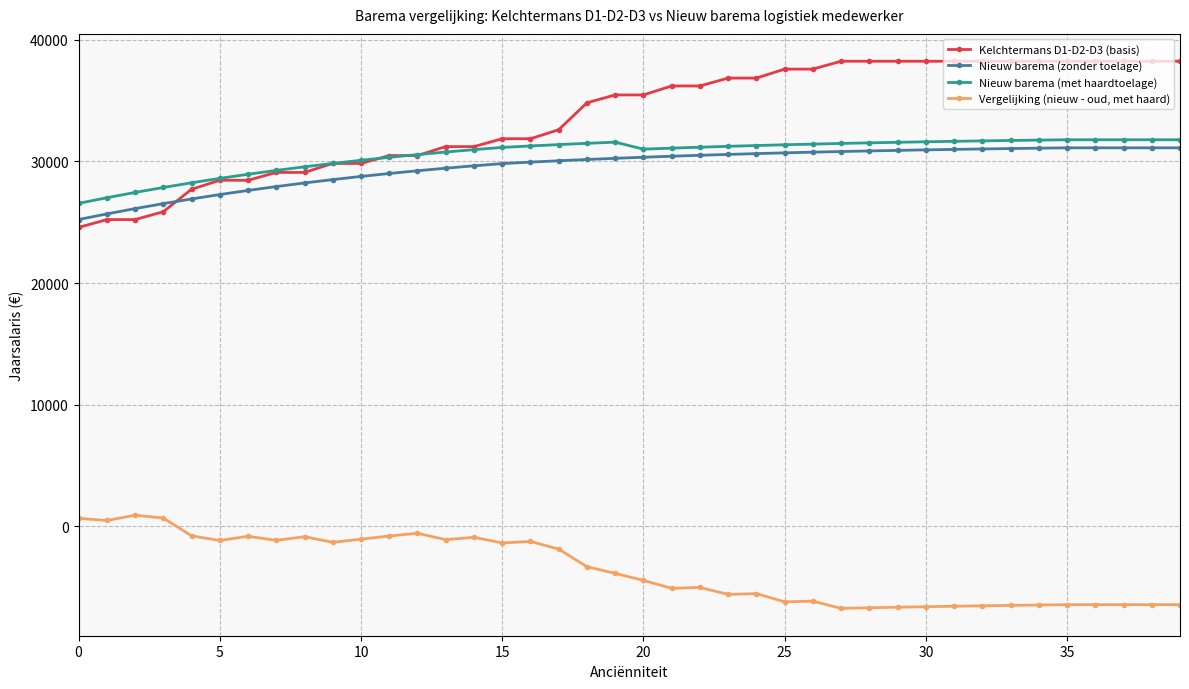

True or false: Vergelijking (nieuw - oud, met haard) has more than 2 interior local peaks.

True